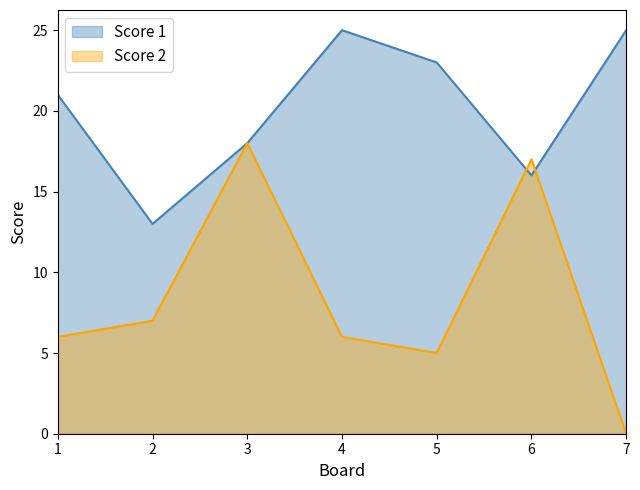

At 3, list the series in order from largest to smallest.

Score 1, Score 2